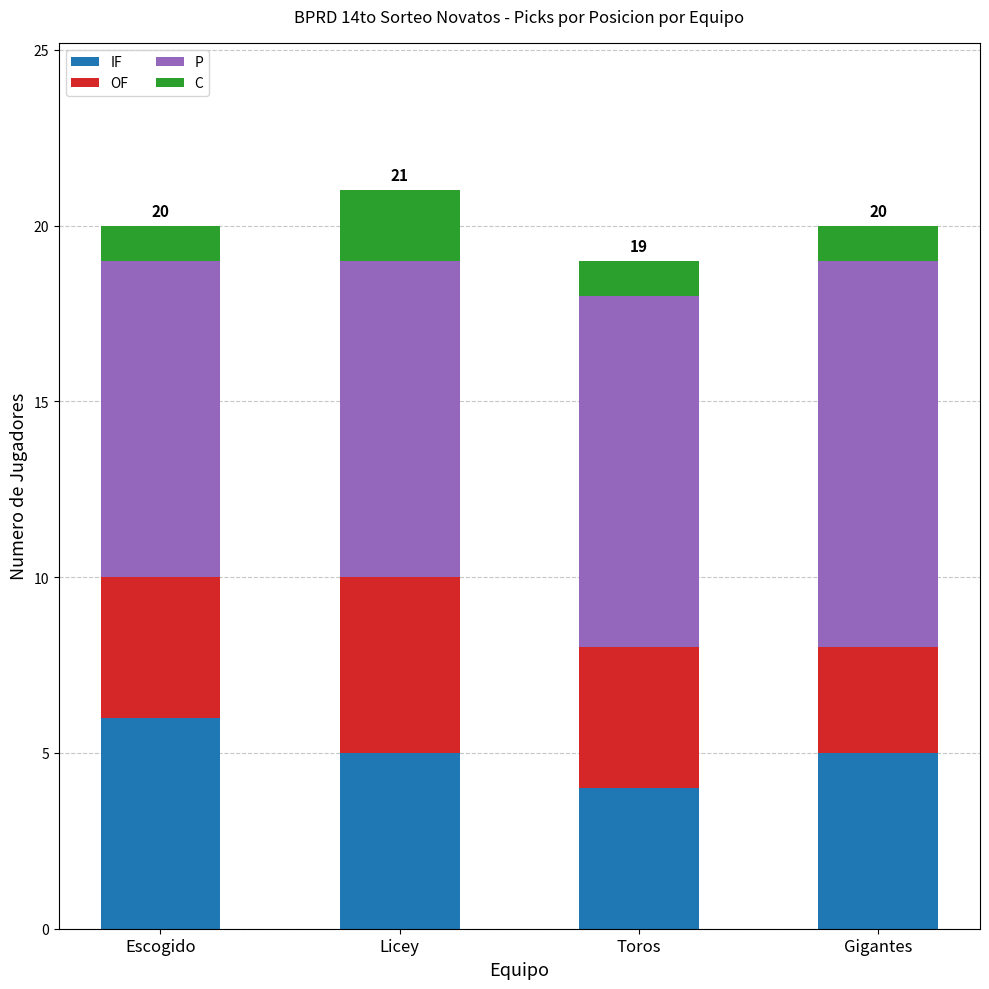

At which label does IF reach its minimum?

Toros